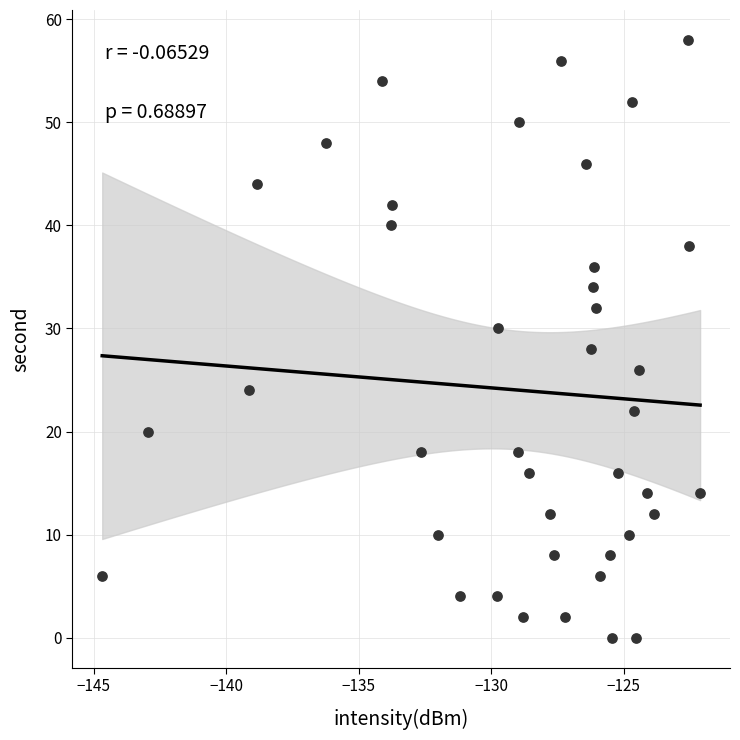

What is the range of Y values (max minus min)?

58